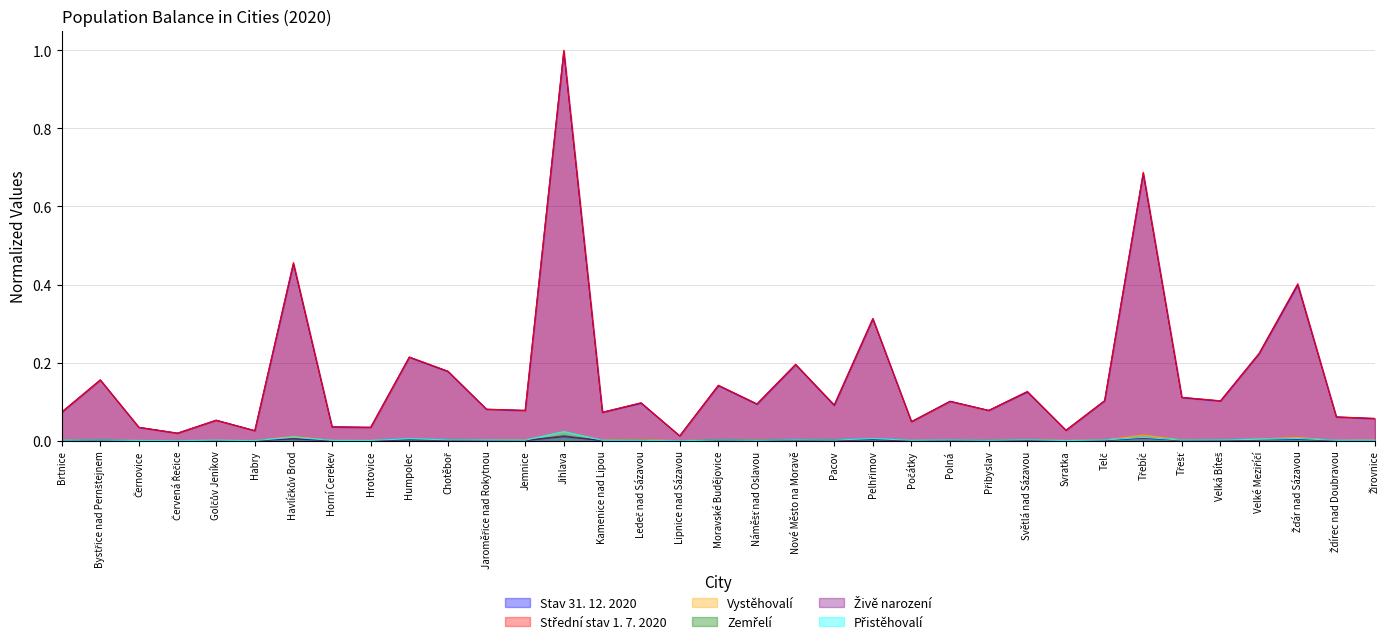

What is the sum of all Vystěhovalí values?

0.1